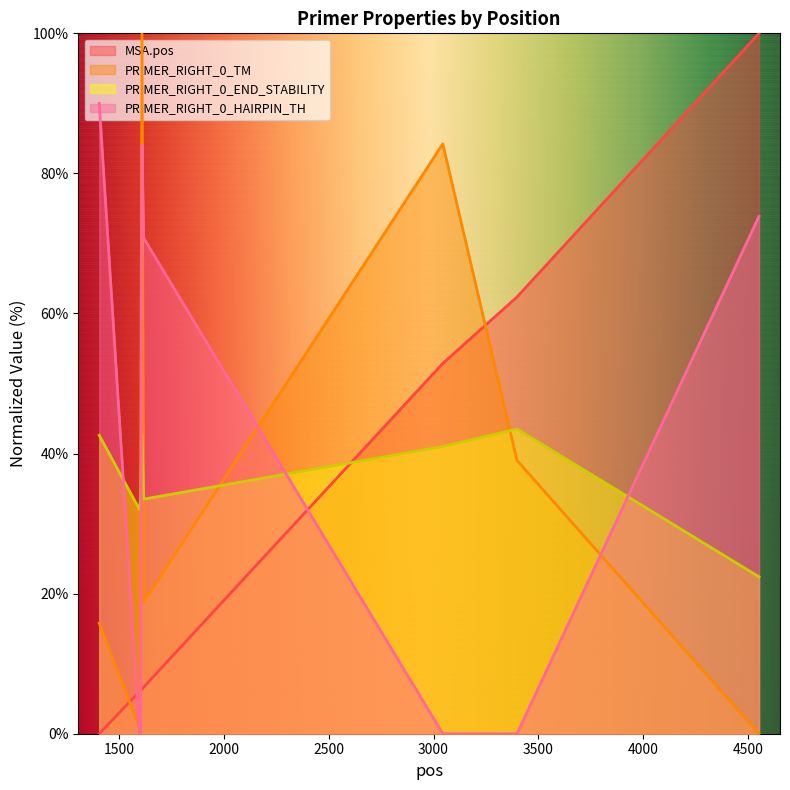

Between 1406 and 1598, which series saw the biggest shift?

PRIMER_RIGHT_0_HAIRPIN_TH